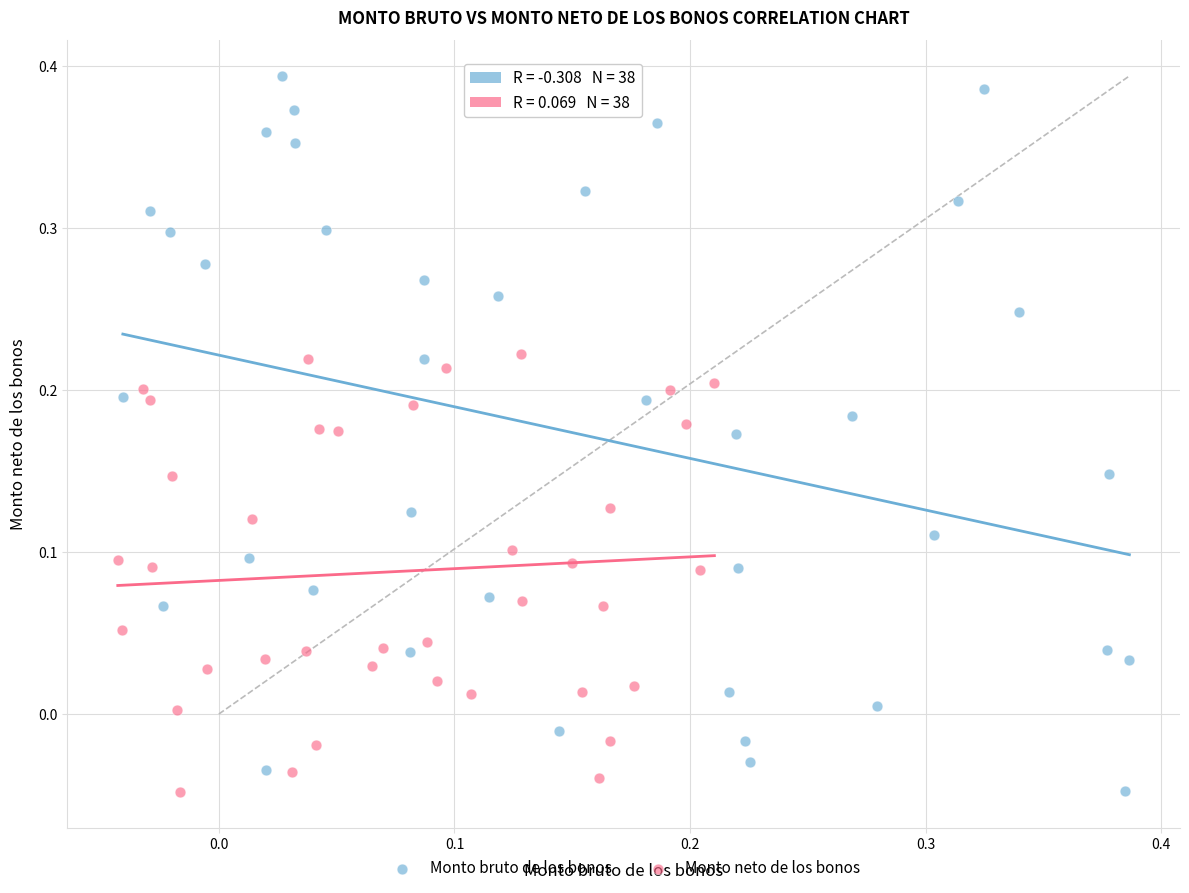

Which series reaches the maximum Y coordinate?

Monto bruto de los bonos